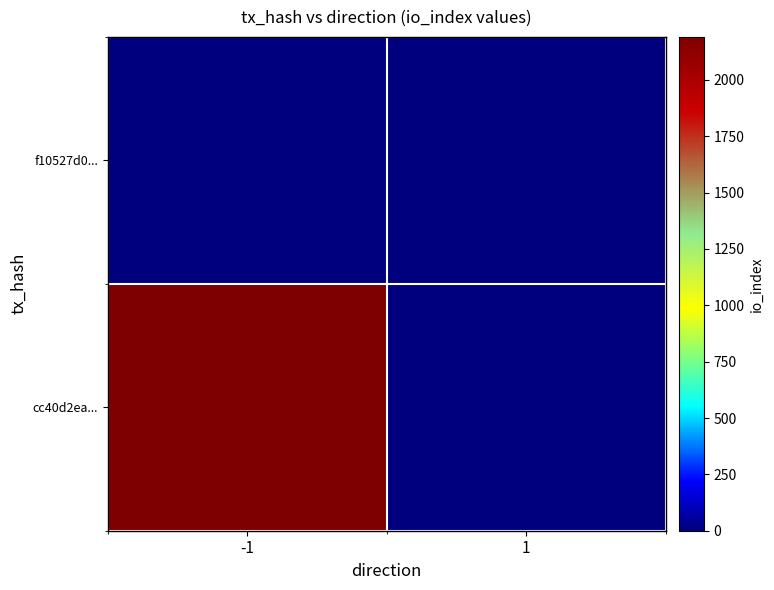

At which category is the sum across all series the highest?

-1